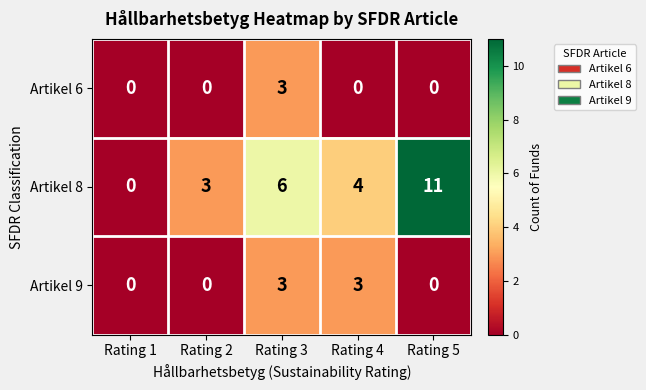

Which series changed the most between Rating 3 and Rating 5?

Artikel 8